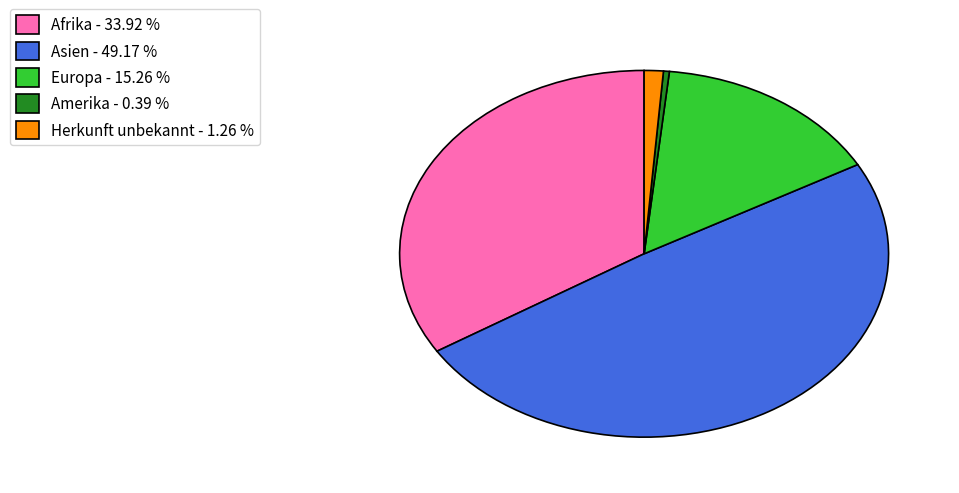

Combined, do Herkunft unbekannt - 1.26 % and Amerika - 0.39 % account for over 50%?

No